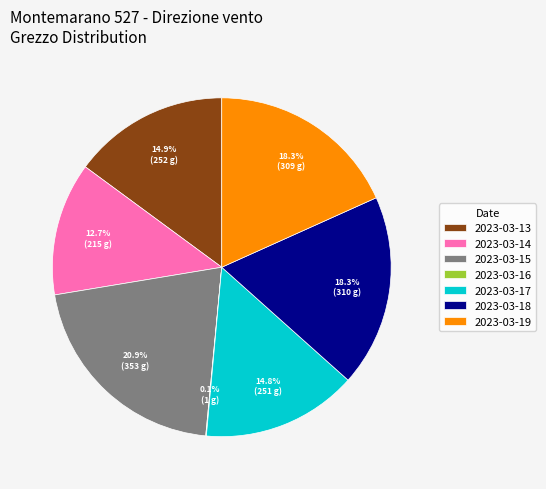

What percentage is the 2023-03-18 slice, to the nearest percent?

18%